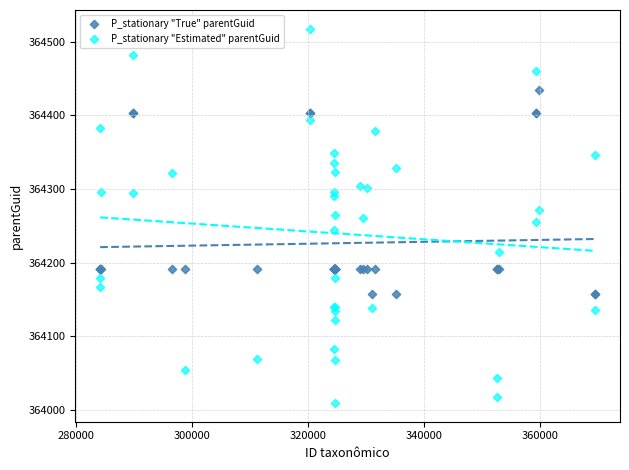

Which series has the widest spread of Y values?

P_stationary "Estimated" parentGuid